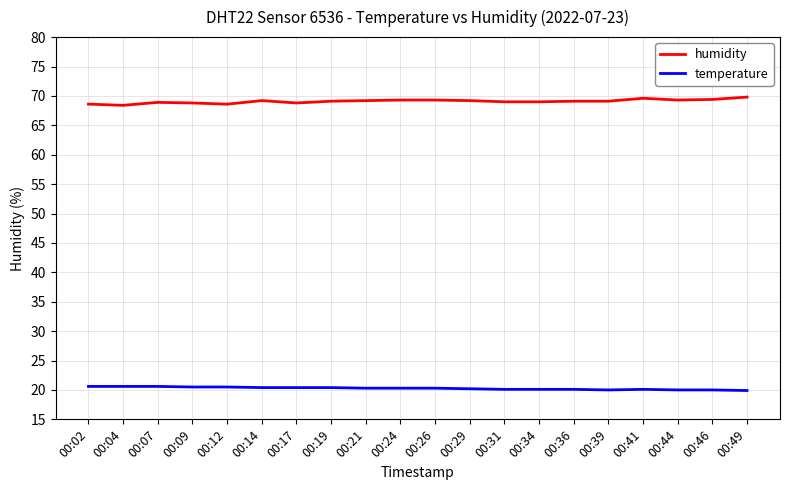

What is the minimum value shown in the chart?

19.9